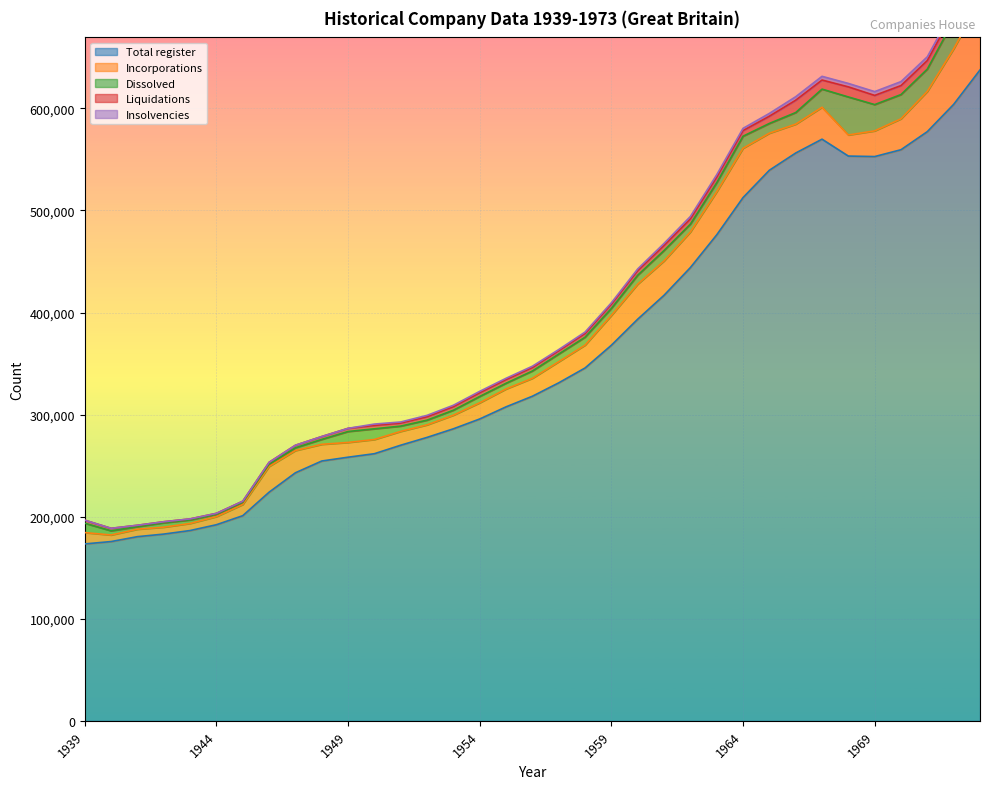

At which label does Dissolved first exceed 7718?

1939